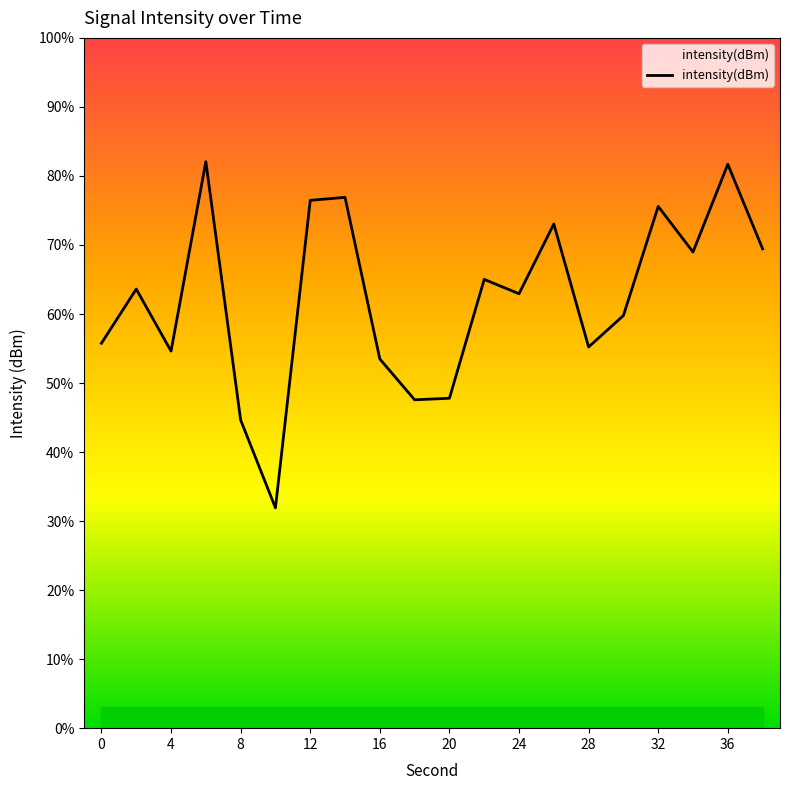

True or false: intensity(dBm) has a value of 75.6 at 32.

True